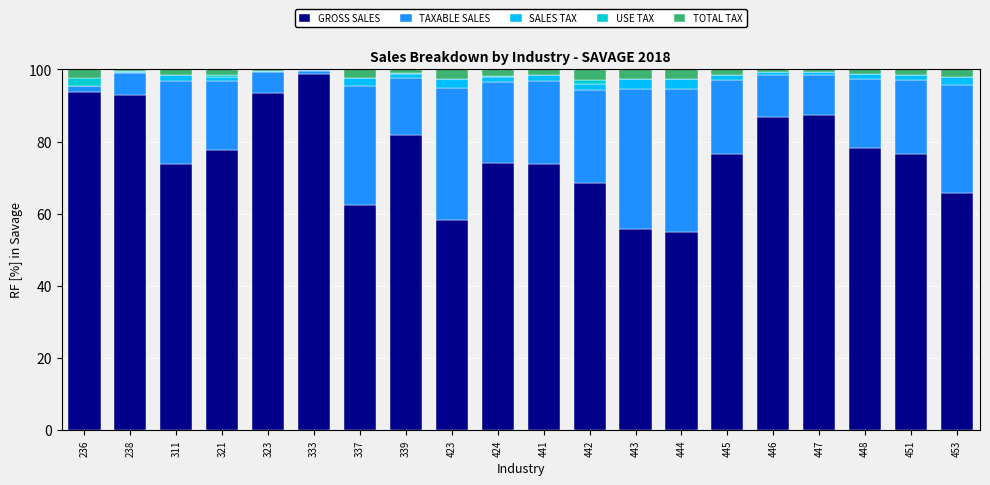

The GROSS SALES series shows 93.4 at 323. True or false?

True